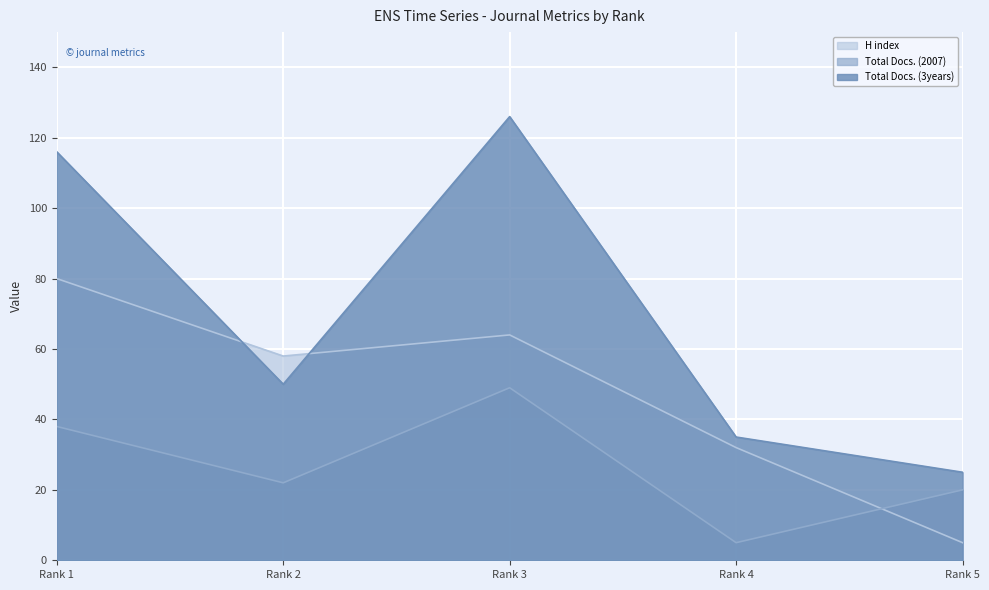

True or false: Total Docs. (2007) has more than 2 interior local peaks.

False